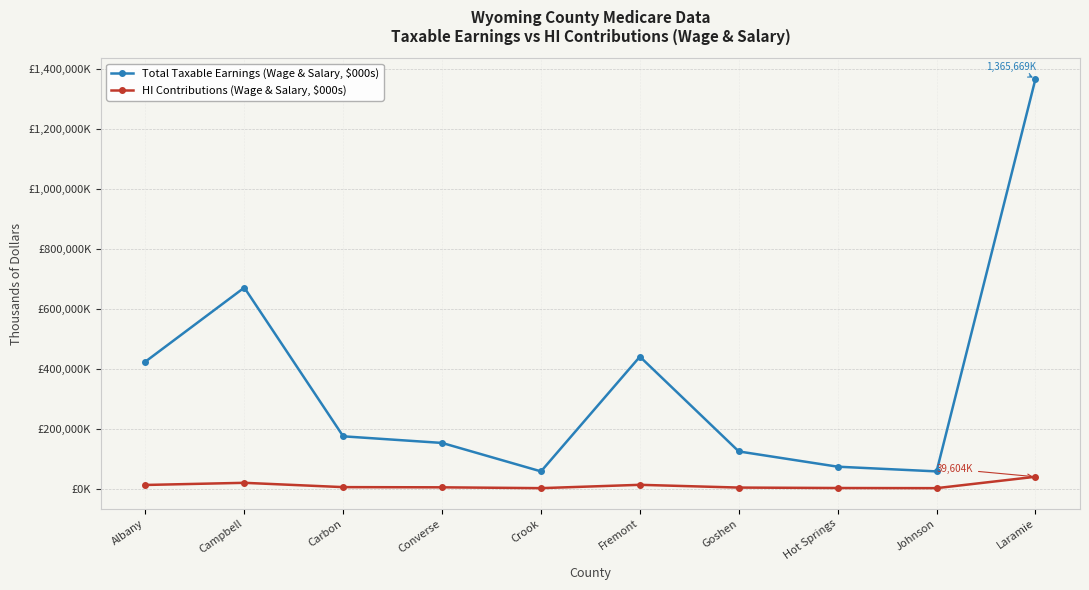

At which label is Total Taxable Earnings (Wage & Salary, $000s) closest to 711569?

Campbell